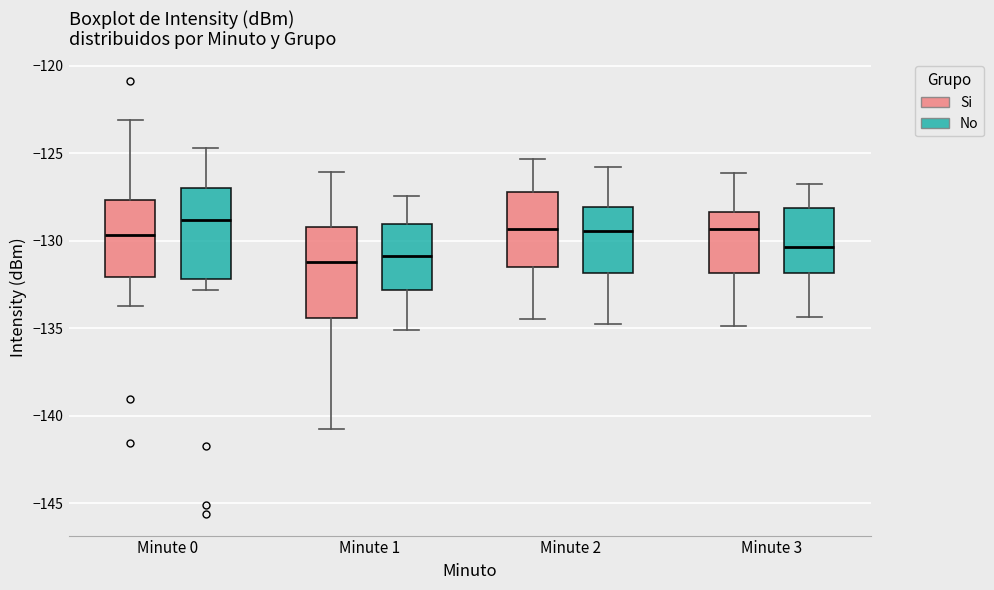

Reading left to right, read every box against the y-axis: the position of its median line, the range the box covers, and the ends of its whiskers. The values are not printed on the chart, so give them approximately, as read against the axis.

Minute 0 (Si): median -129.5, box -132.0 to -127.5, whiskers -133.5 to -123.0
Minute 0 (No): median -129.0, box -132.0 to -127.0, whiskers -133.0 to -124.5
Minute 1 (Si): median -131.0, box -134.5 to -129.0, whiskers -140.5 to -126.0
Minute 1 (No): median -131.0, box -133.0 to -129.0, whiskers -135.0 to -127.5
Minute 2 (Si): median -129.5, box -131.5 to -127.0, whiskers -134.5 to -125.5
Minute 2 (No): median -129.5, box -132.0 to -128.0, whiskers -135.0 to -126.0
Minute 3 (Si): median -129.5, box -132.0 to -128.5, whiskers -135.0 to -126.0
Minute 3 (No): median -130.5, box -132.0 to -128.0, whiskers -134.5 to -127.0